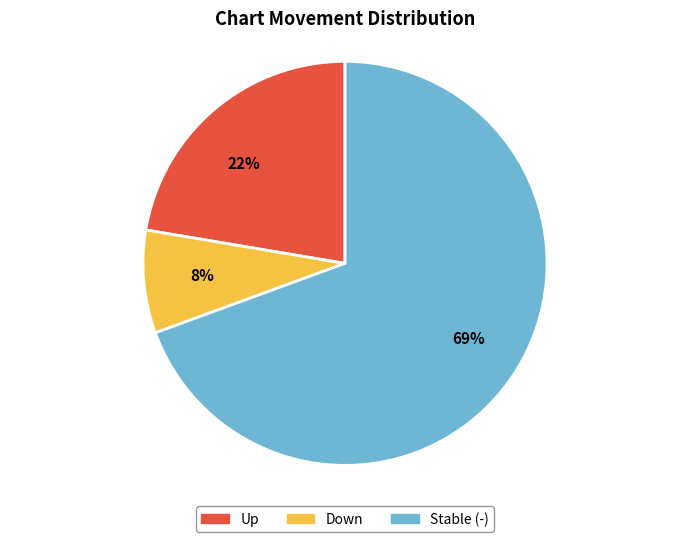

Approximately how many times larger is the value at 69% compared to 22%?

3.1